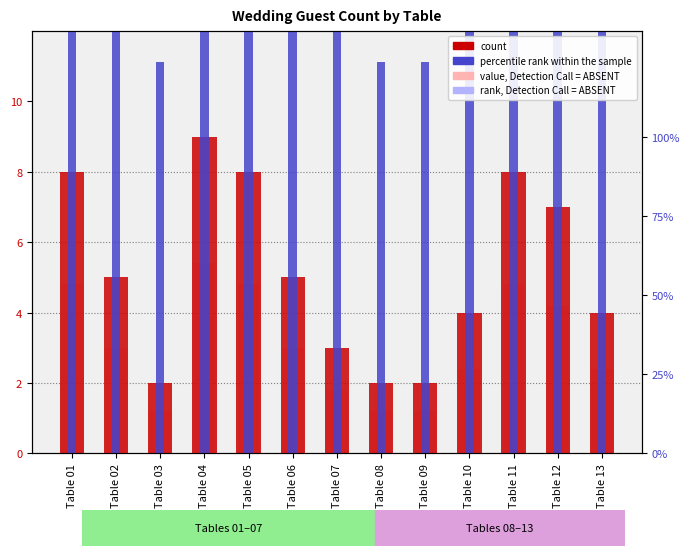

Rank the series at Table 10 from lowest to highest value.

rank, Detection Call = ABSENT, value, Detection Call = ABSENT, count, percentile rank within the sample